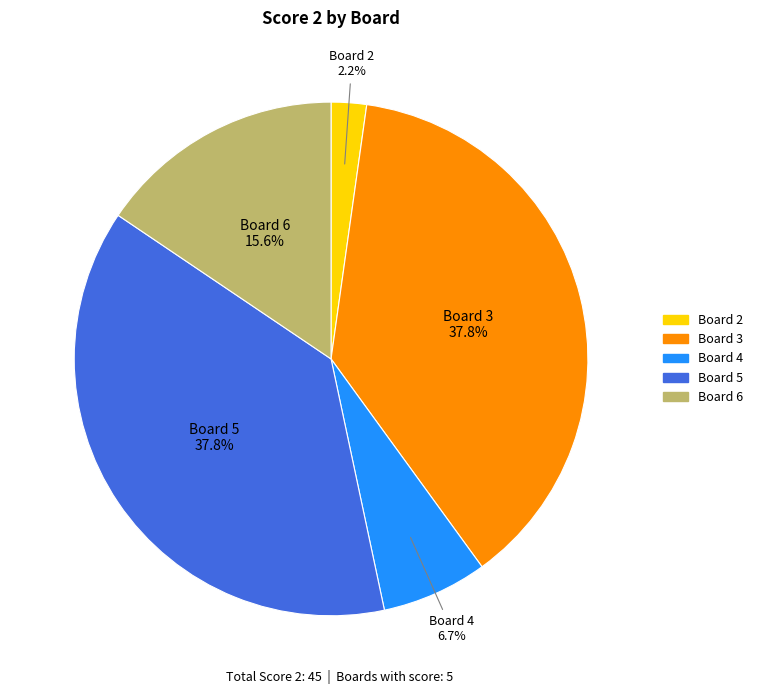

Does Board 5 represent more than half of the total?

No